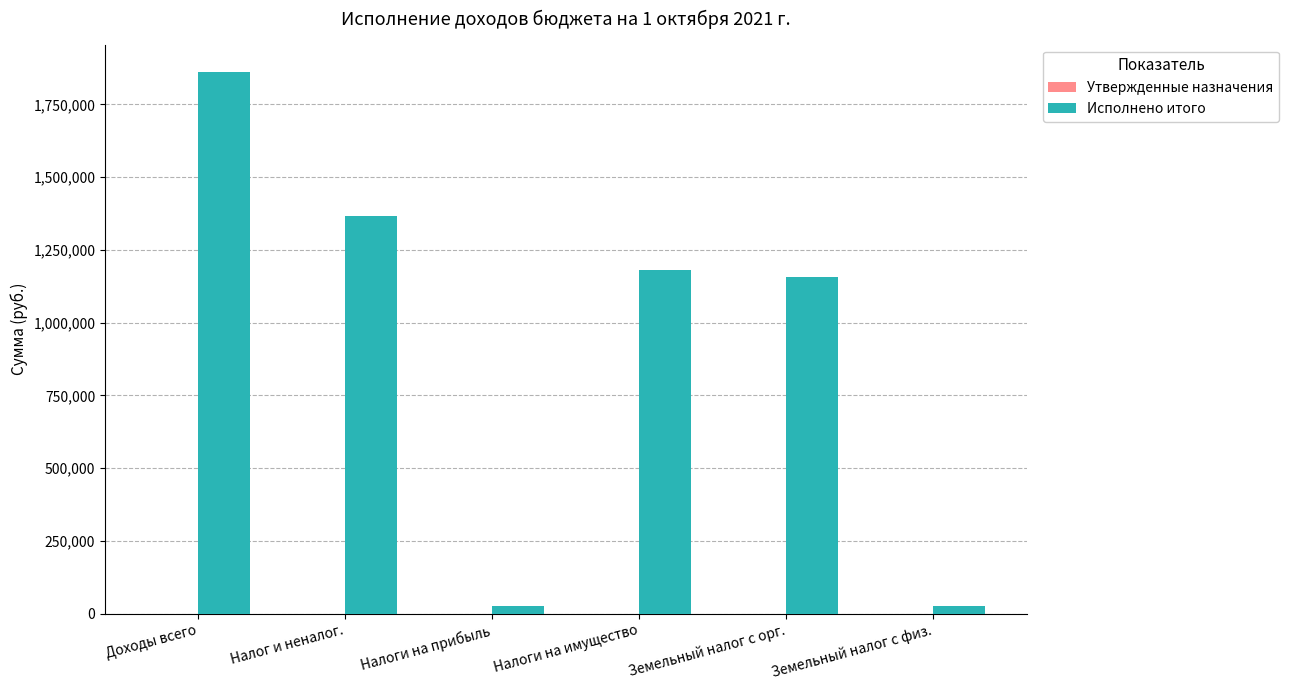

Between Налоги на имущество and Доходы всего, which is larger?

Доходы всего